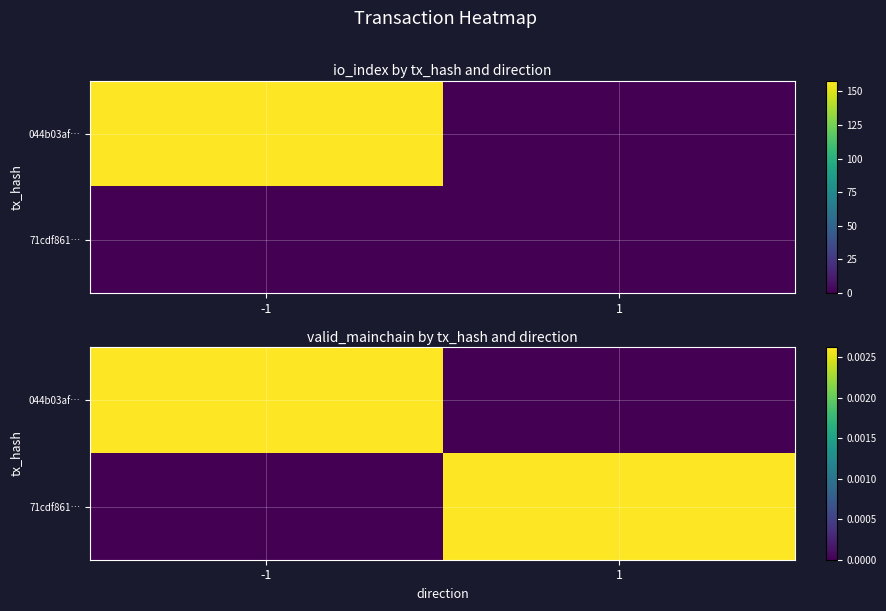

The value of 044b03af… at 1 is 0.0. True or false?

True